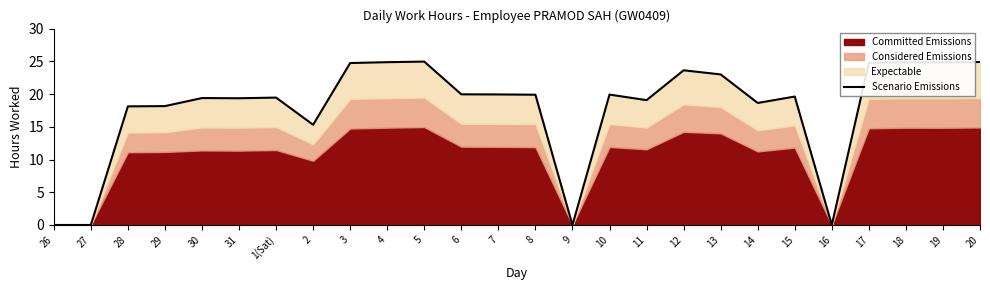

What is the difference between the values at 15 and 30?

0.2